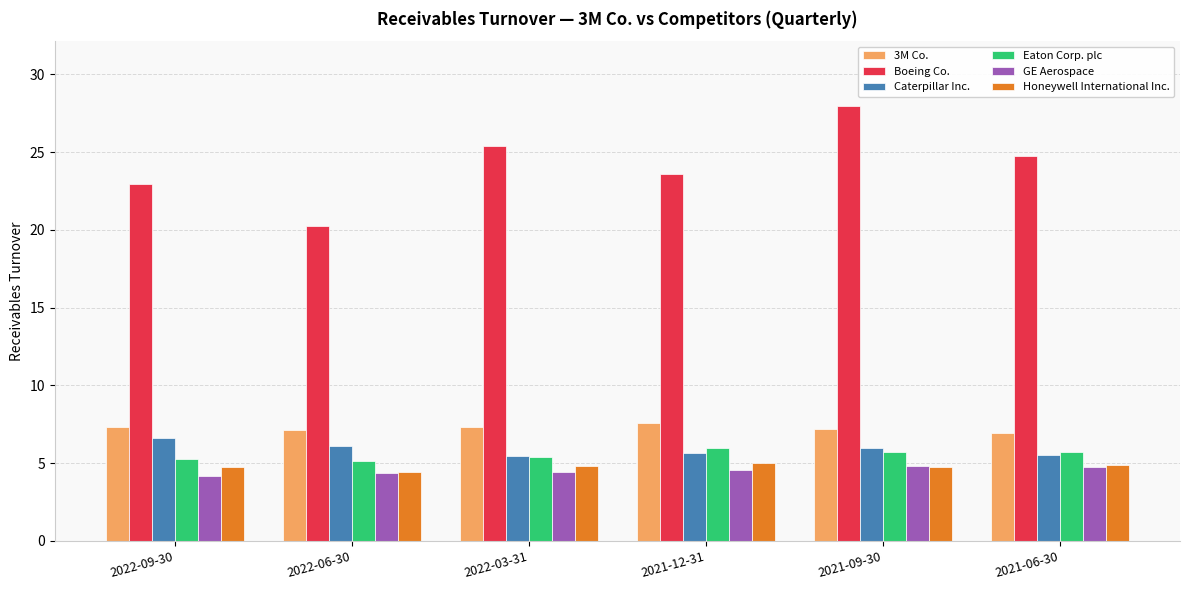

At how many categories does at least one series exceed 13?

6